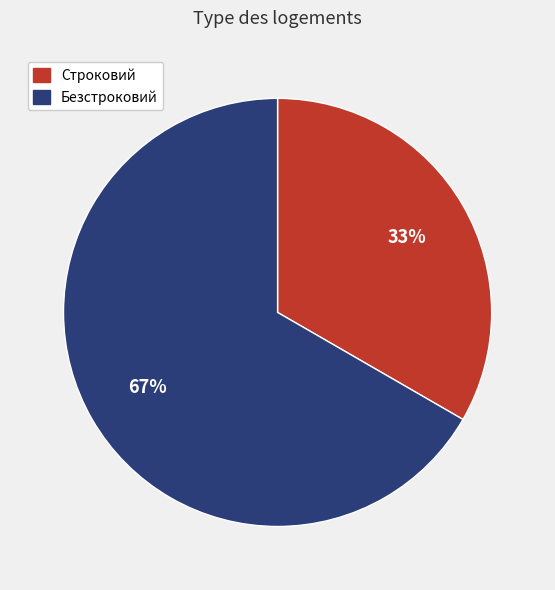

Which has a higher value, Безстроковий or Строковий?

Безстроковий